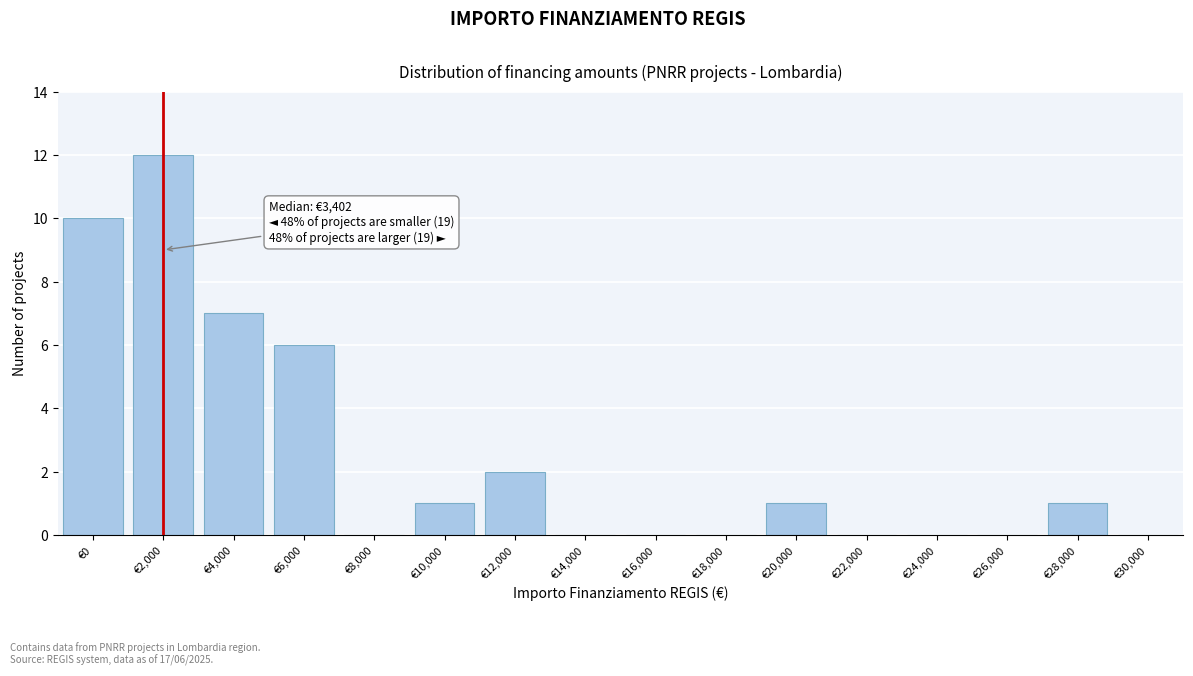

Reading left to right, extract all data points from this chart.

€0=10	€2,000=12	€4,000=7	€6,000=6	€8,000=0	€10,000=1	€12,000=2	€14,000=0	€16,000=0	€18,000=0	€20,000=1	€22,000=0	€24,000=0	€26,000=0	€28,000=1	€30,000=0